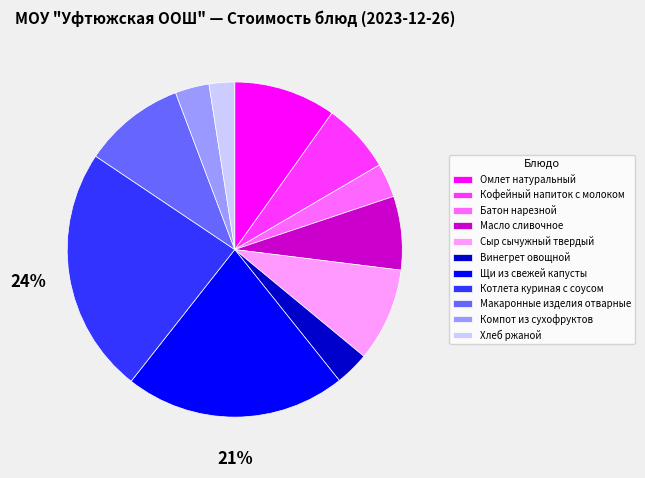

What percentage is the Кофейный напиток с молоком slice, to the nearest percent?

7%